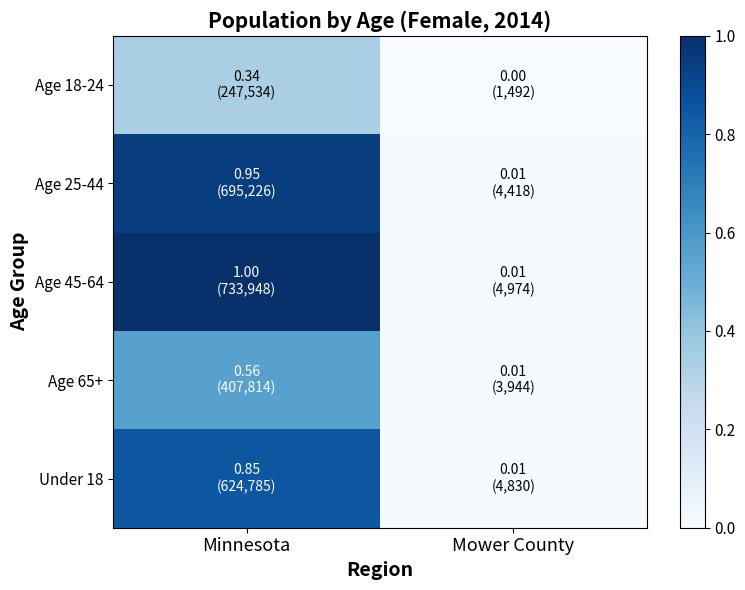

At which category is the sum across all series the highest?

Minnesota